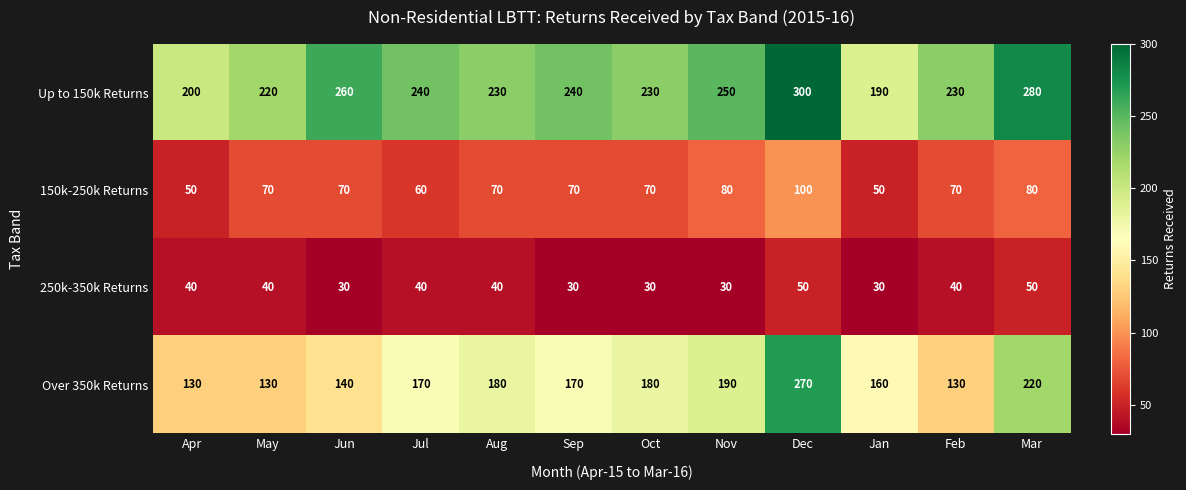

What is the total value across all series at Oct?

510